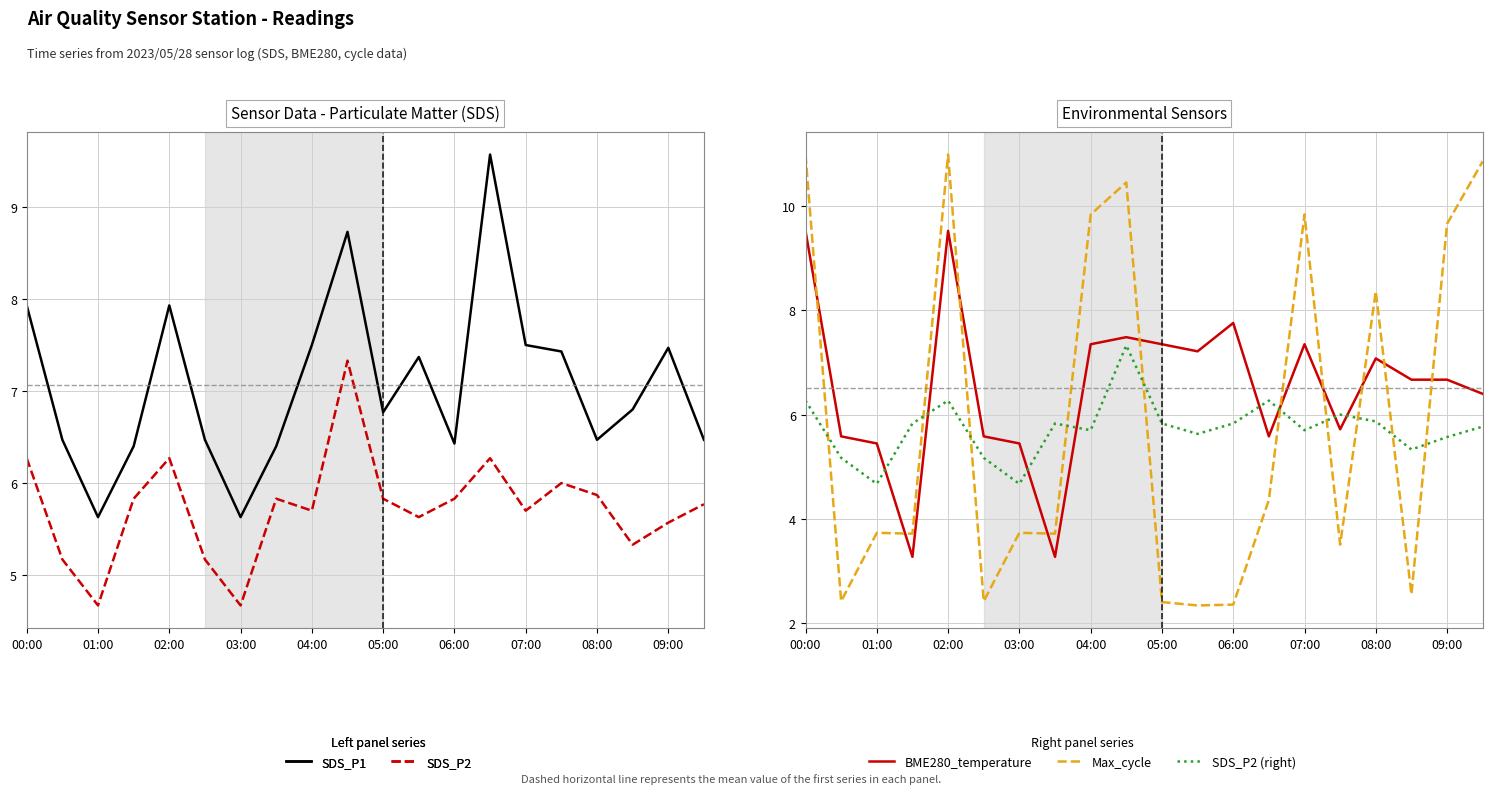

At which label does SDS_P2 first exceed 5?

00:00